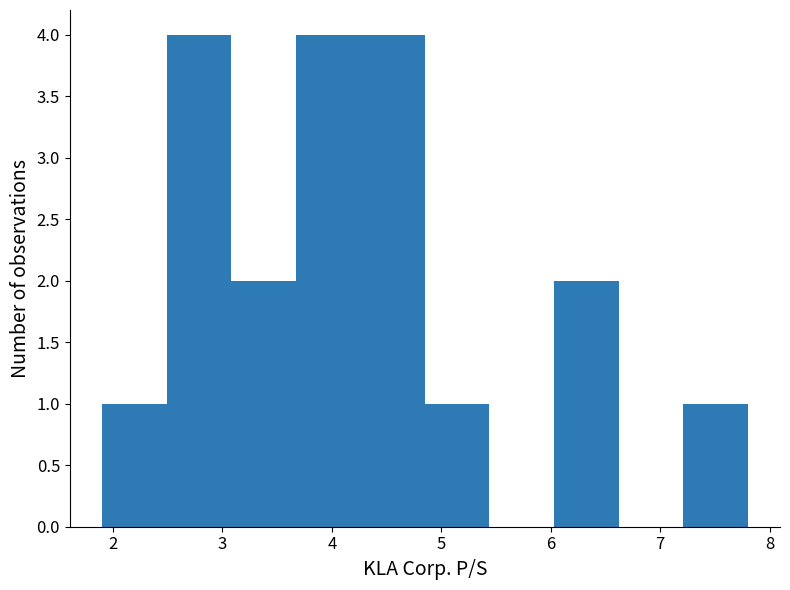

Reading left to right, transcribe this chart: for each bar, give the range it covers on the x-axis and its height. Neither the bar edges nor the heights are printed on the chart, so give them approximately, as read against the axes.

1.90 to 2.49: 1
2.49 to 3.08: 4
3.08 to 3.67: 2
3.67 to 4.26: 4
4.26 to 4.85: 4
4.85 to 5.44: 1
5.44 to 6.03: 0
6.03 to 6.62: 2
6.62 to 7.21: 0
7.21 to 7.80: 1